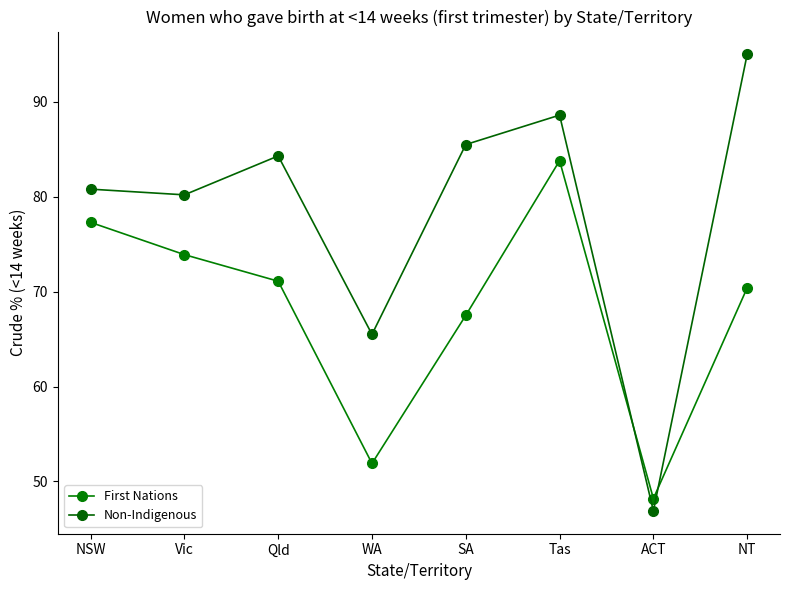

What is the label of the 1st point from the right?

NT